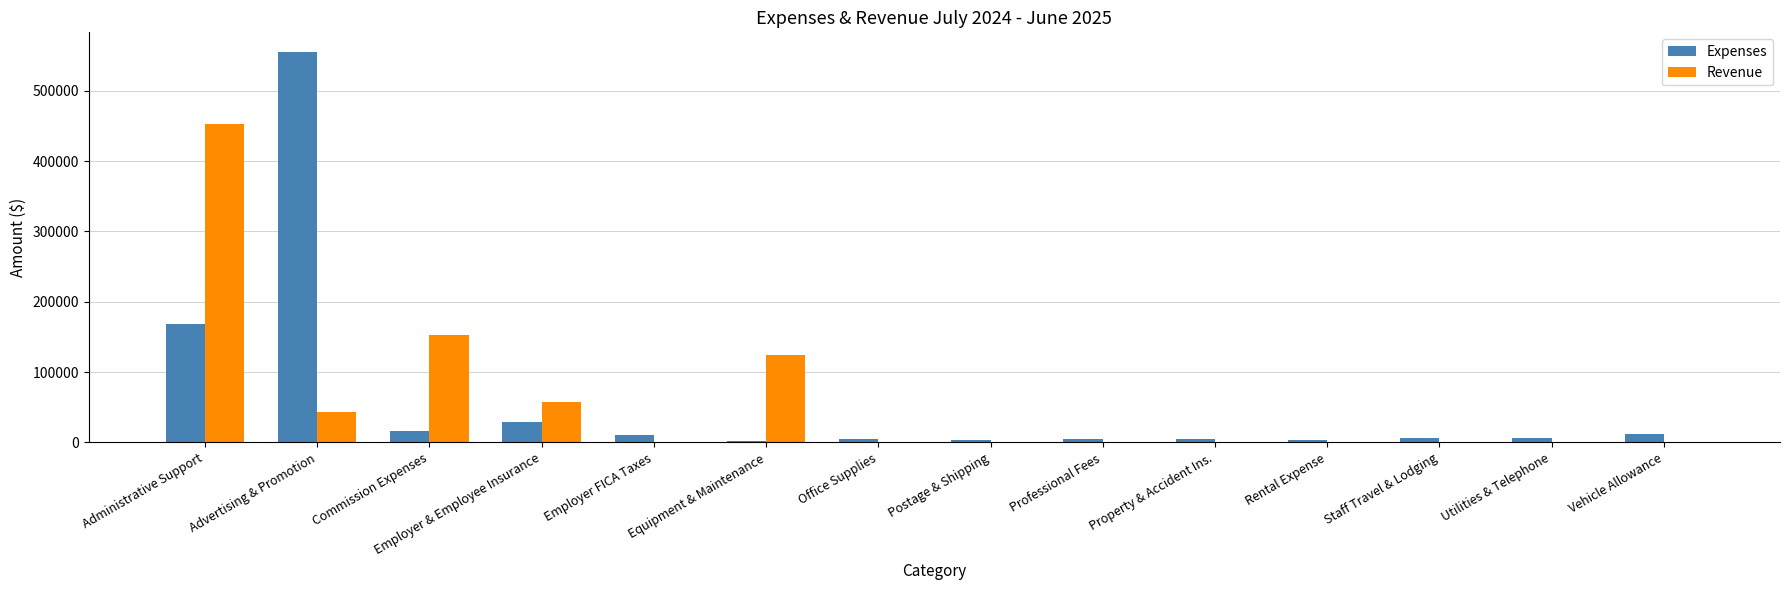

Which series changed the most between Administrative Support and Employer FICA Taxes?

Revenue